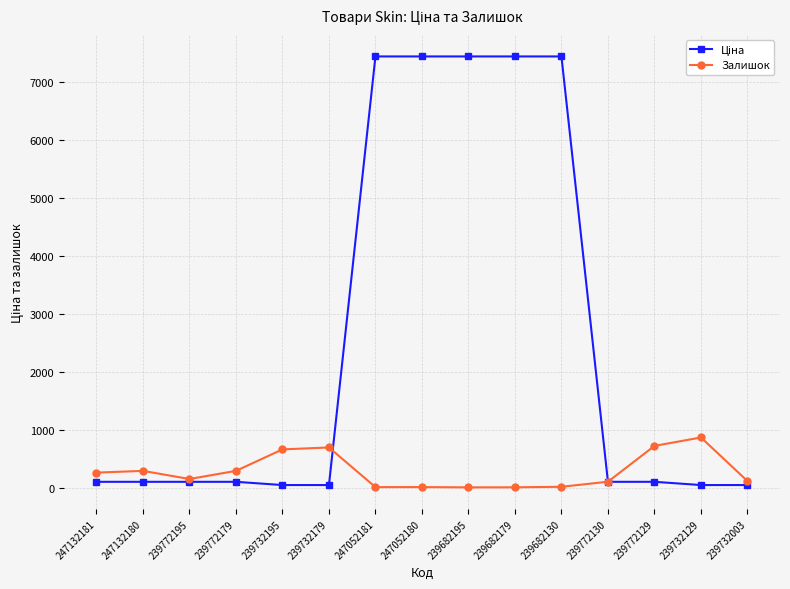

True or false: Залишок has more than 1 interior local peaks.

True